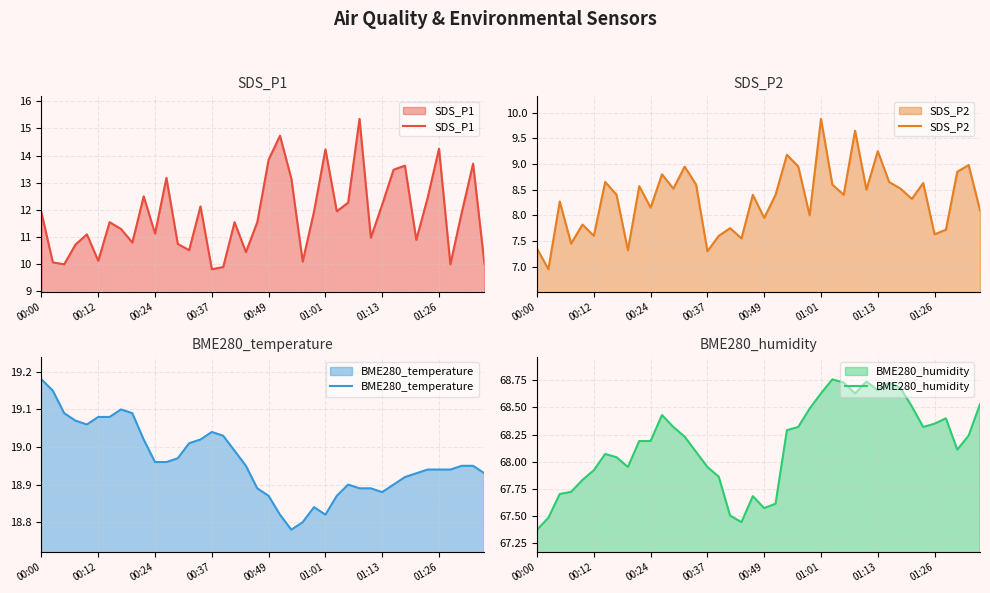

List the series in order of their peak value, lowest first.

SDS_P2, SDS_P1, BME280_temperature, BME280_humidity